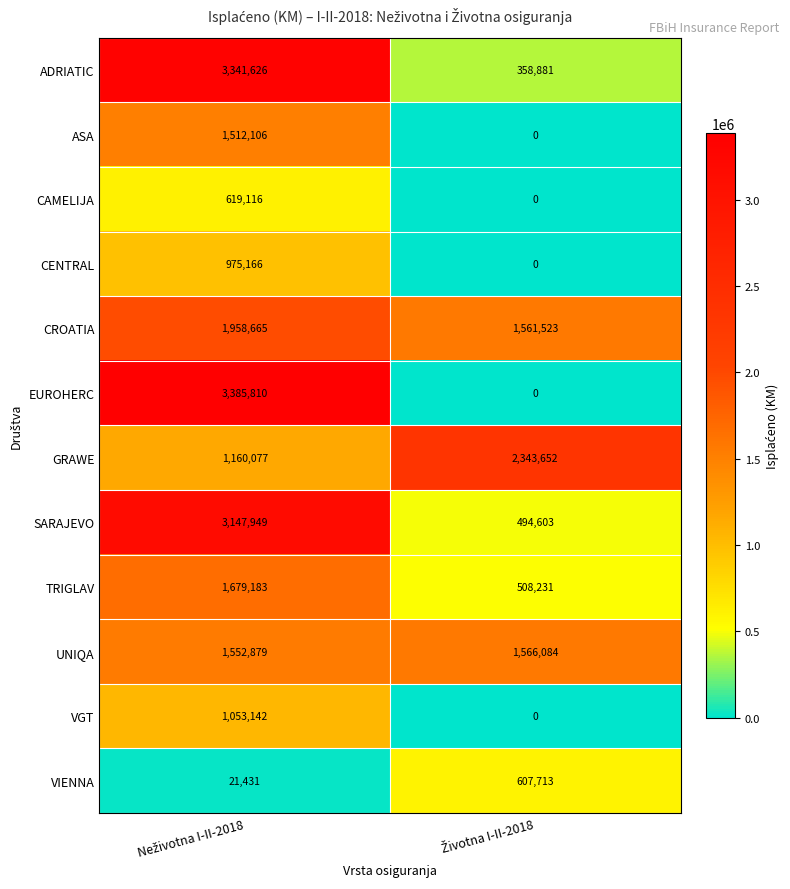

What is the greatest value displayed?

3385810